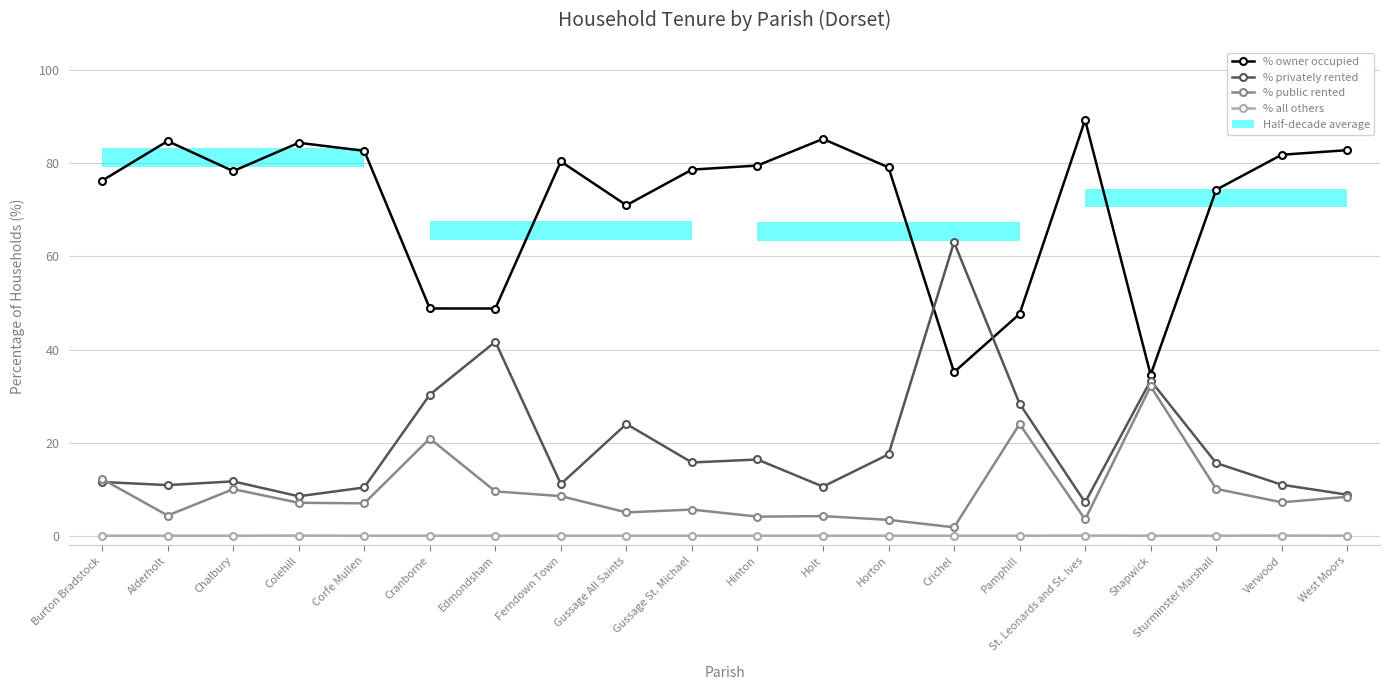

What is the average value of the % owner occupied series?

71.2